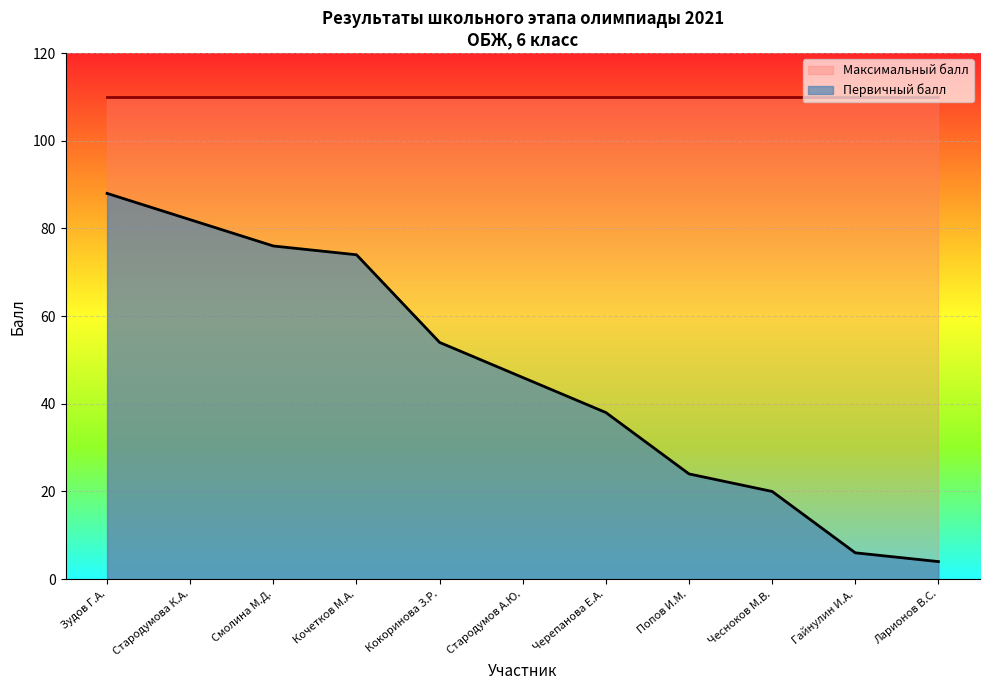

True or false: the data has more than 1 interior local peaks.

False